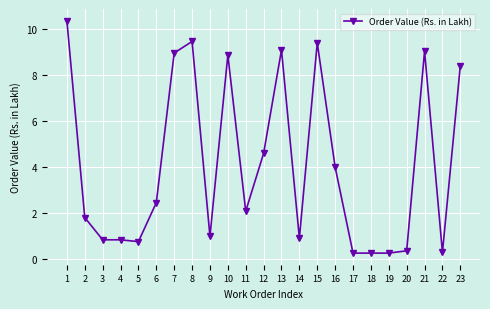

What is the value of the 15th point from the left?

9.4